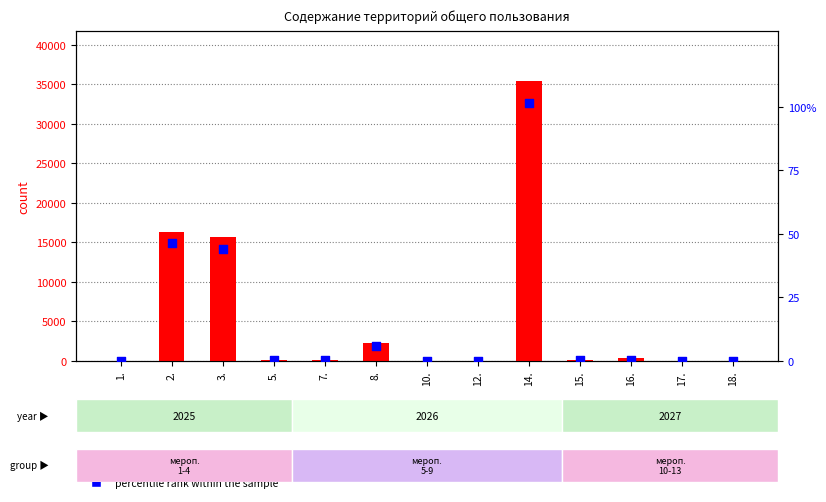

At which category is the sum across all series the highest?

14.